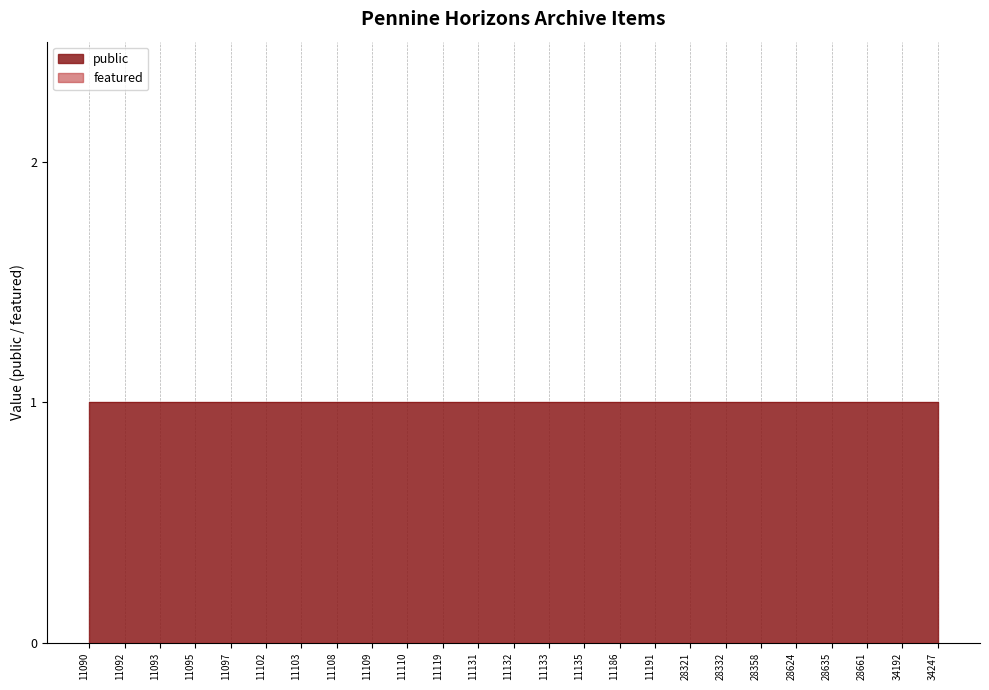

Which series has the largest total across all categories?

public